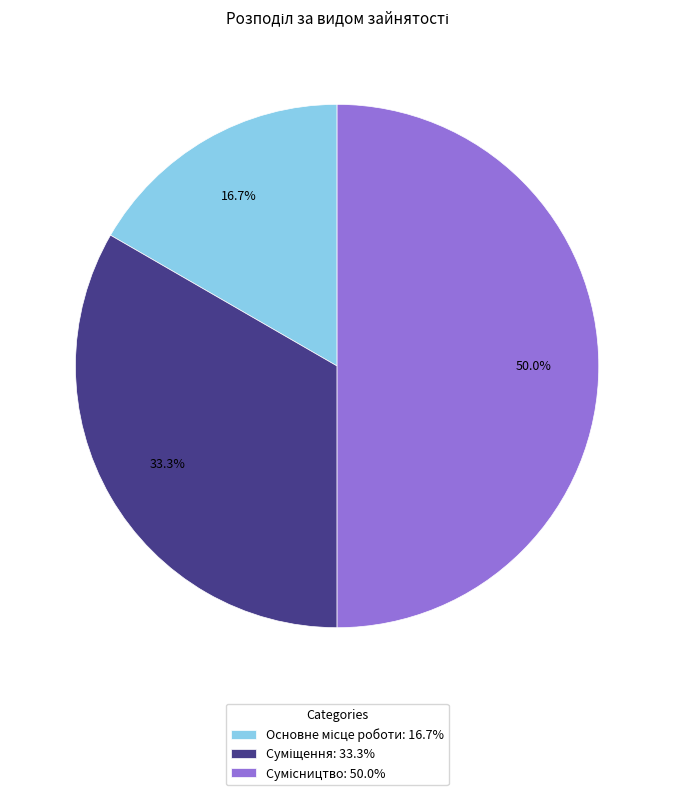

Count the number of slices in the pie.

3